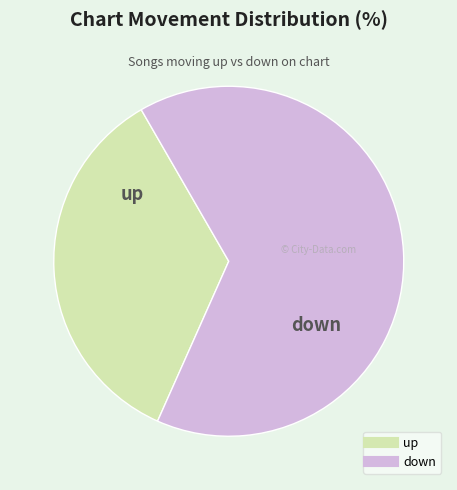

True or false: up accounts for 35% of the total.

True